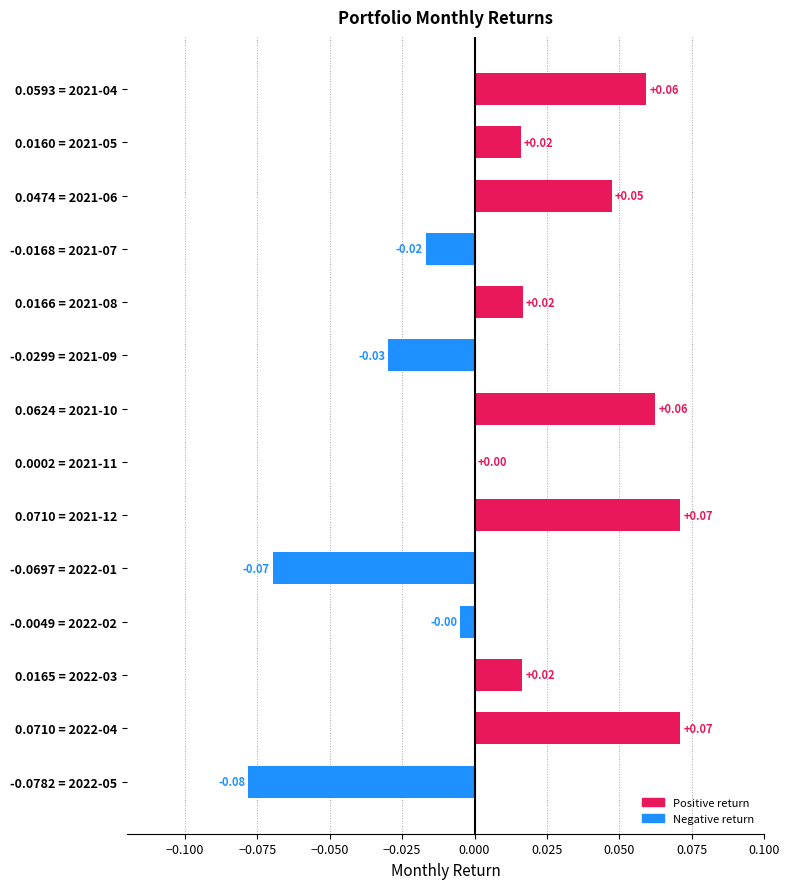

Between 0.0160 = 2021-05 and -0.0299 = 2021-09, which is larger?

0.0160 = 2021-05